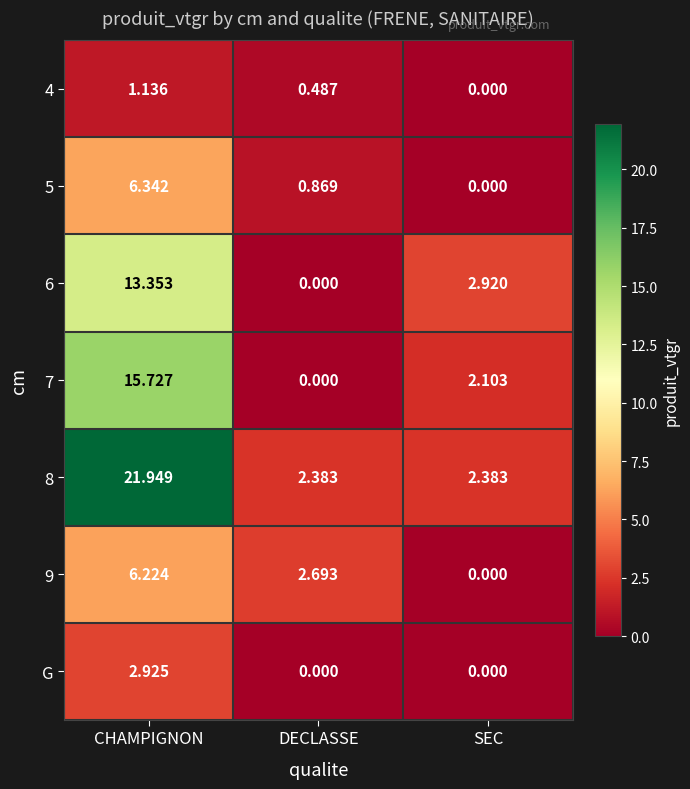

Which label corresponds to the largest value in the chart?

CHAMPIGNON